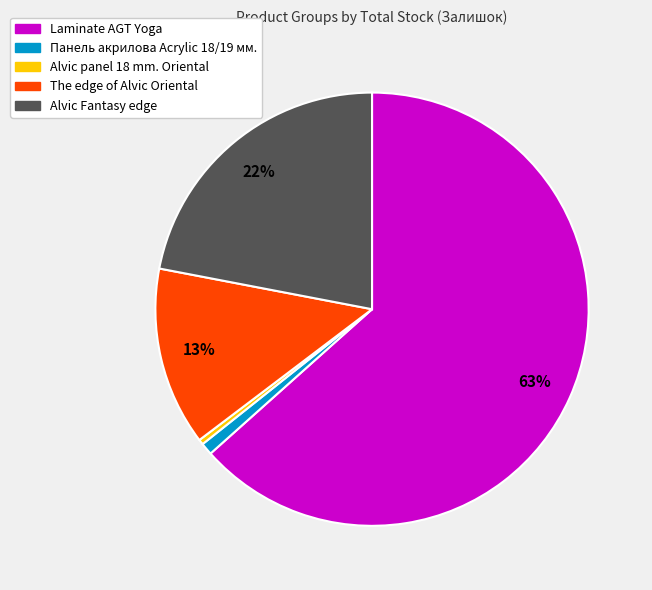

Which slice is the largest?

Laminate AGT Yoga